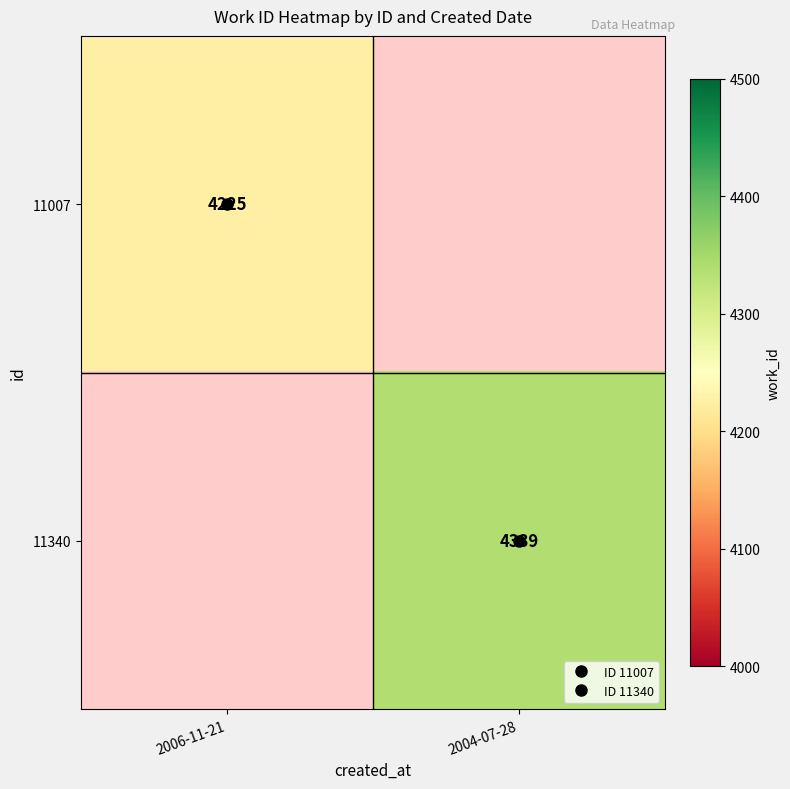

List the labels in order of 11007 value, largest first.

2006-11-21, 2004-07-28